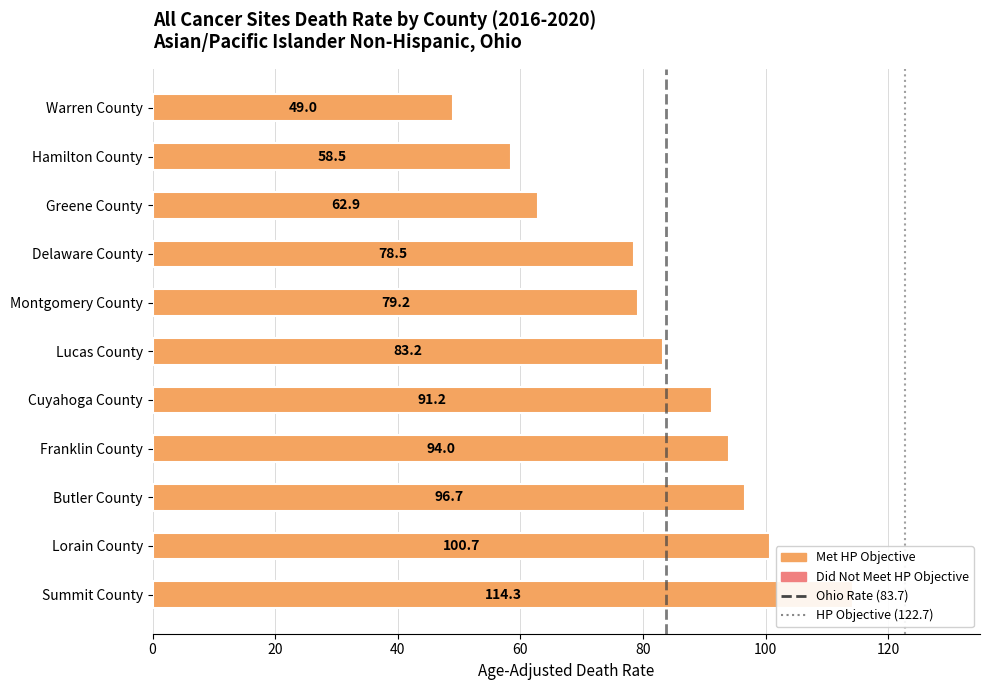

Approximately how many times larger is the value at Lucas County compared to Greene County?

1.3